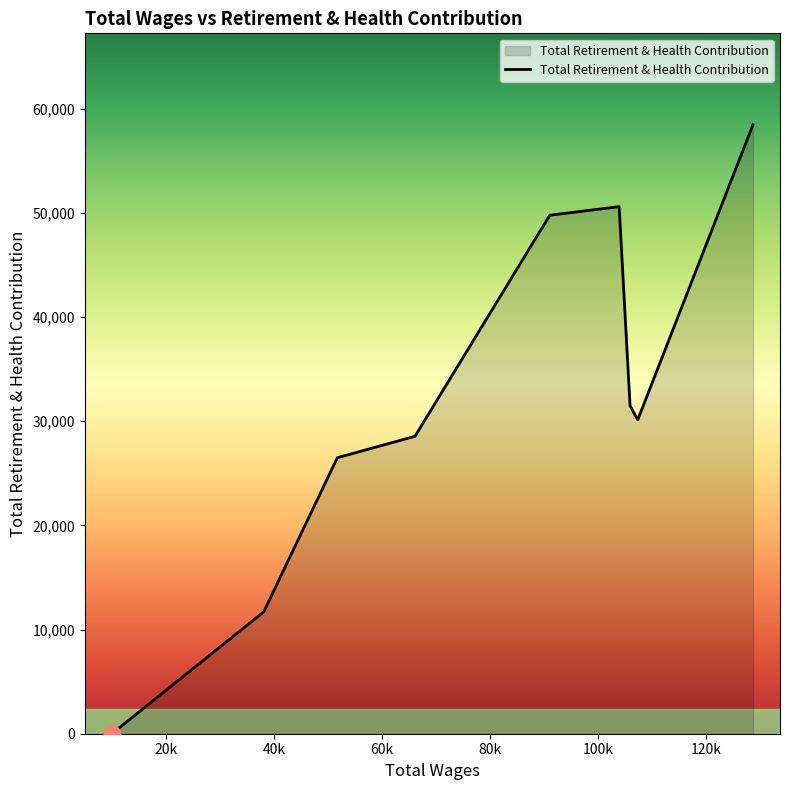

What is the difference between the maximum and minimum values?

58448